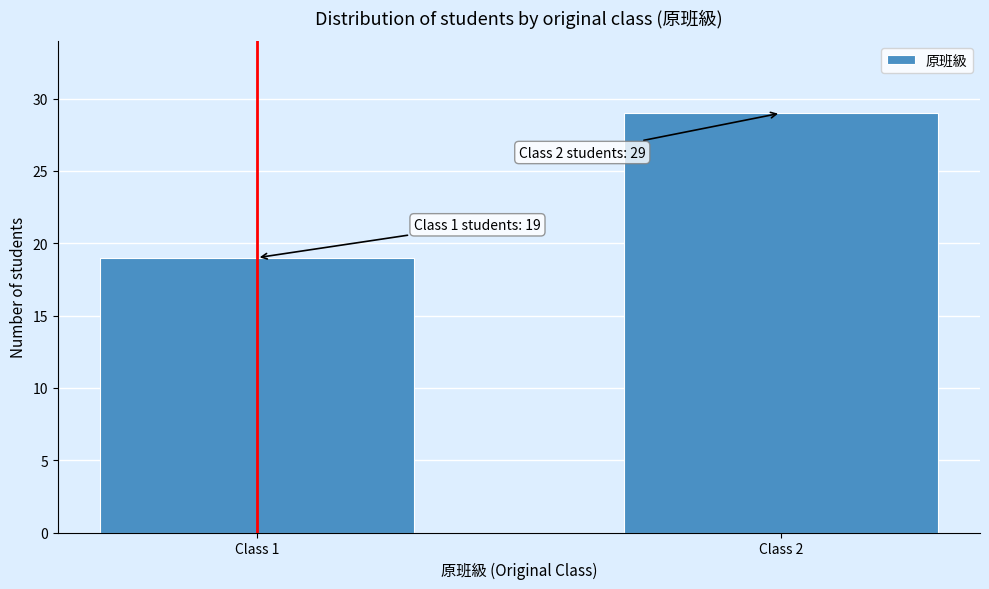

Reading right to left, list all the values displayed in this chart.

Class 2=29	Class 1=19